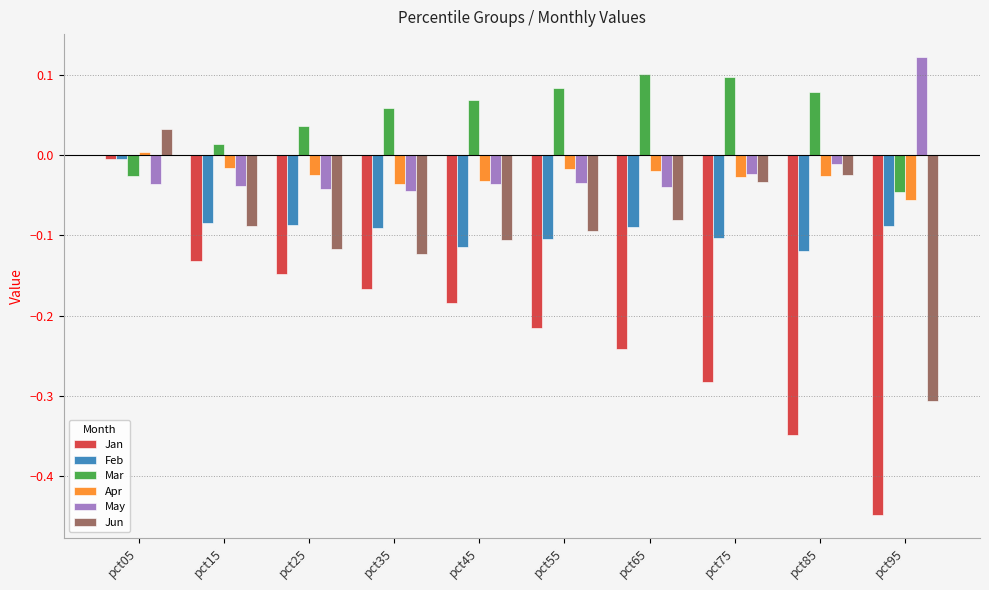

What is the difference between the maximum and minimum values in the Jun series?

0.3